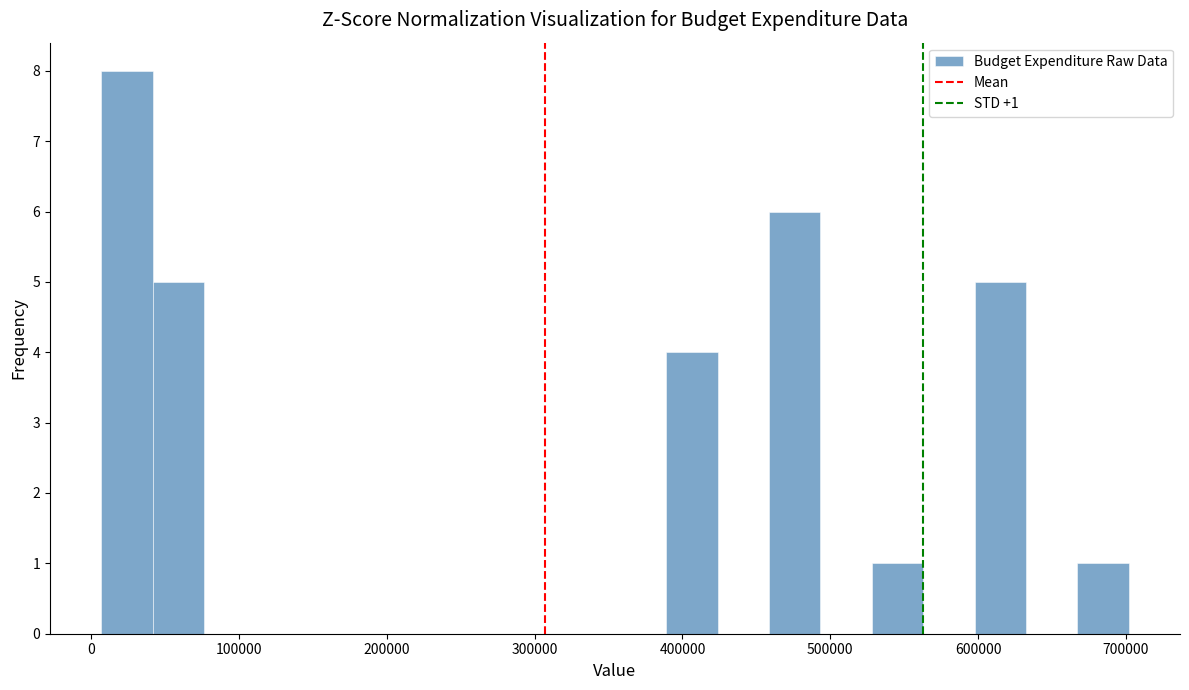

Read against the x-axis, roughly where is the centre of the tallest bar?

20000